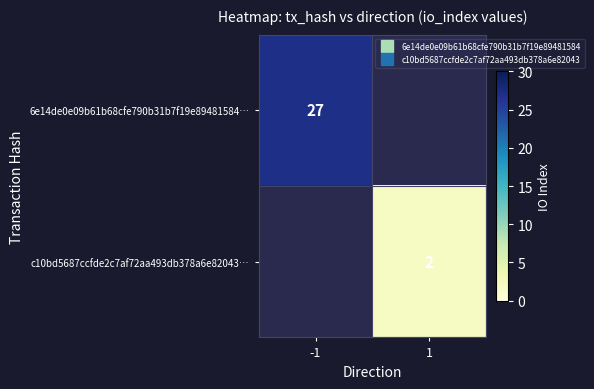

Is the value of c10bd5687ccfde2c7af72aa493db378a6e82043… at 1 greater than the value of 6e14de0e09b61b68cfe790b31b7f19e89481584… at 1?

No